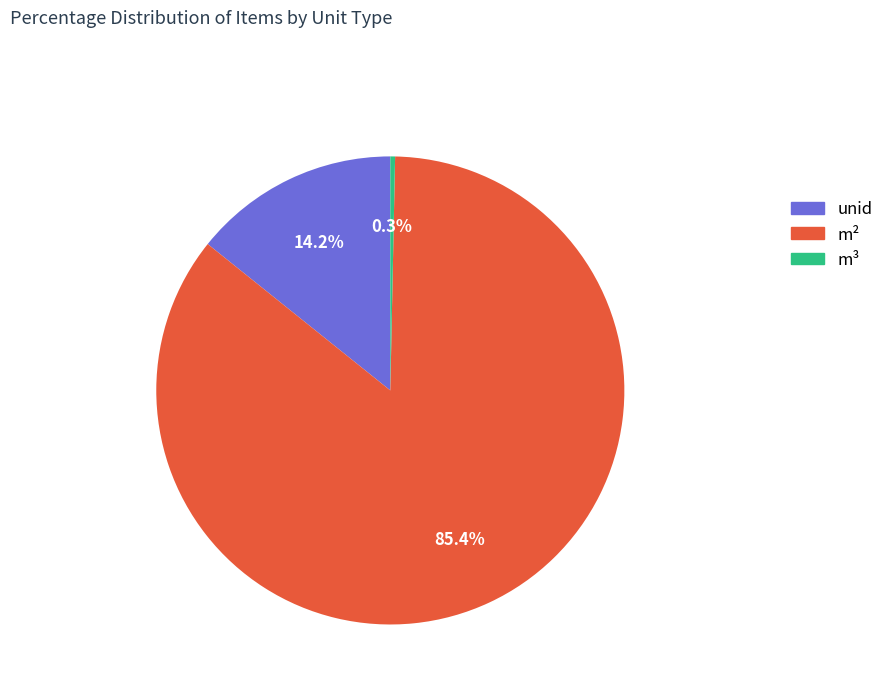

What is the smallest slice in the pie chart?

m³